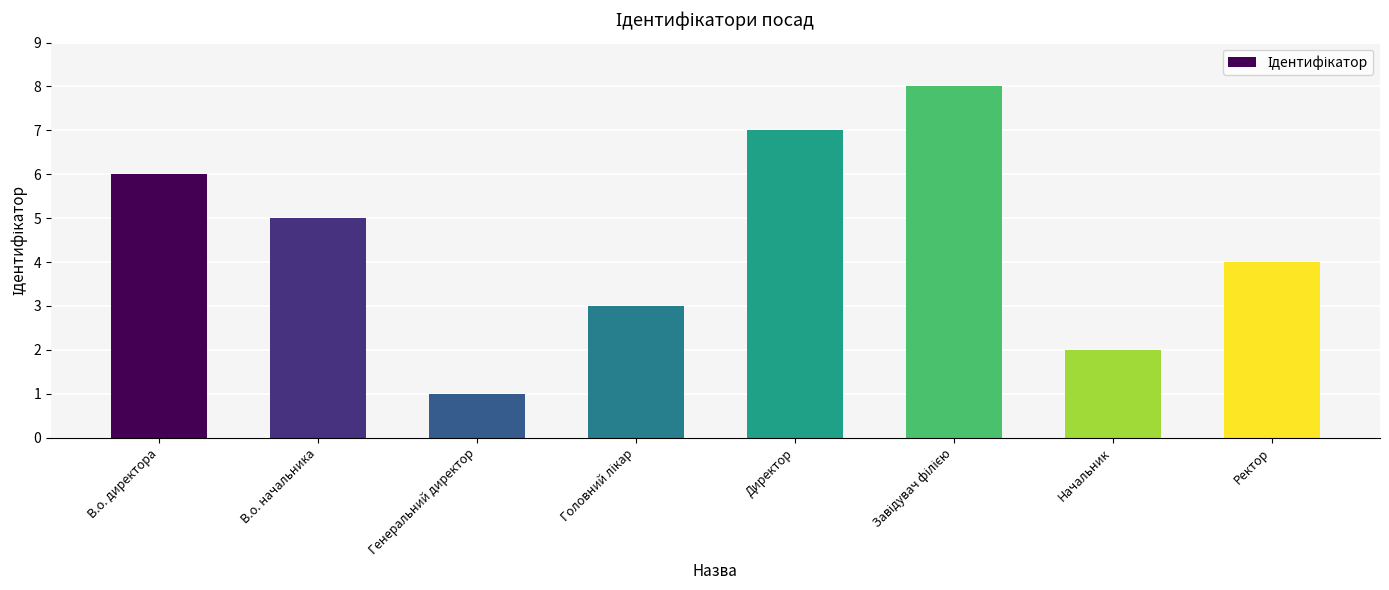

What is the difference between the maximum and minimum values?

7